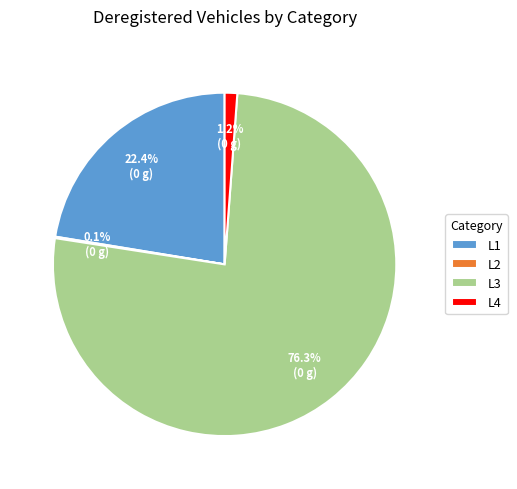

Does any single category account for the majority?

Yes